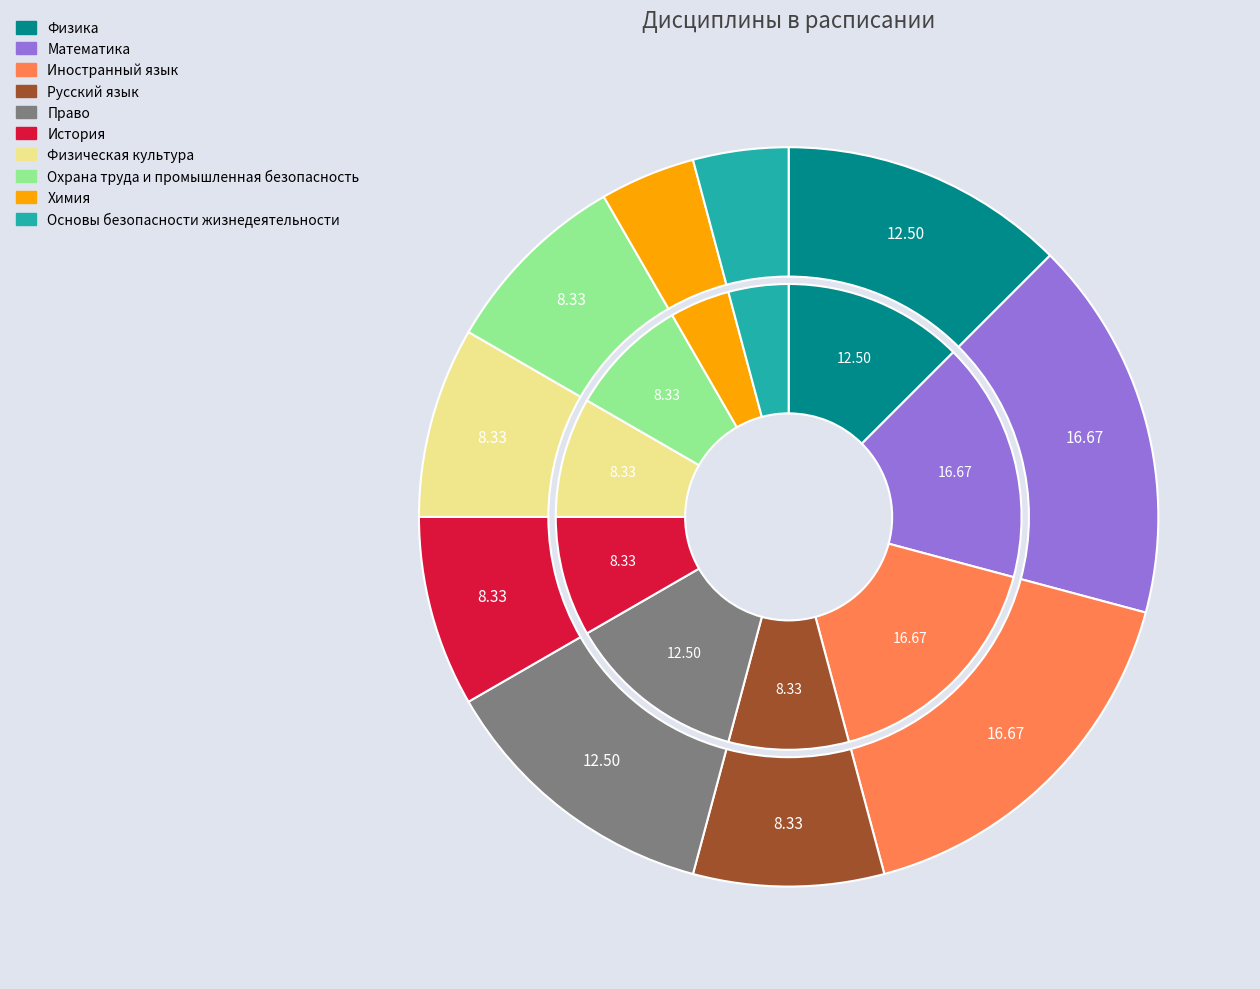

To the nearest percent, what is the difference between the Основы безопасности жизнедеятельности and Математика slice percentages?

12%